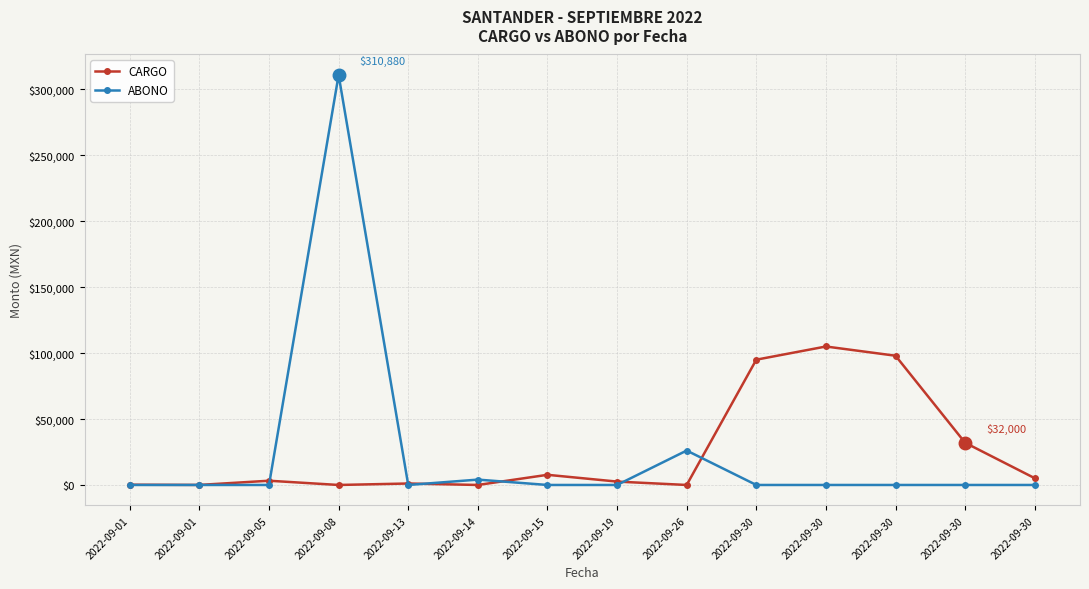

Is it true that ABONO equals 4060.0 at 2022-09-14?

True